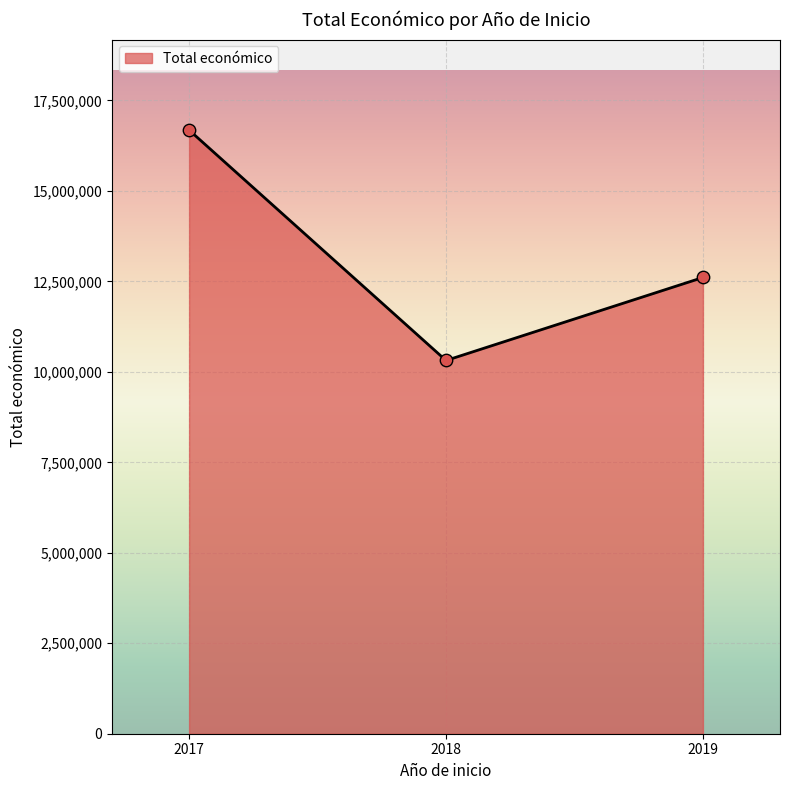

Which has a higher value, 2019 or 2017?

2017